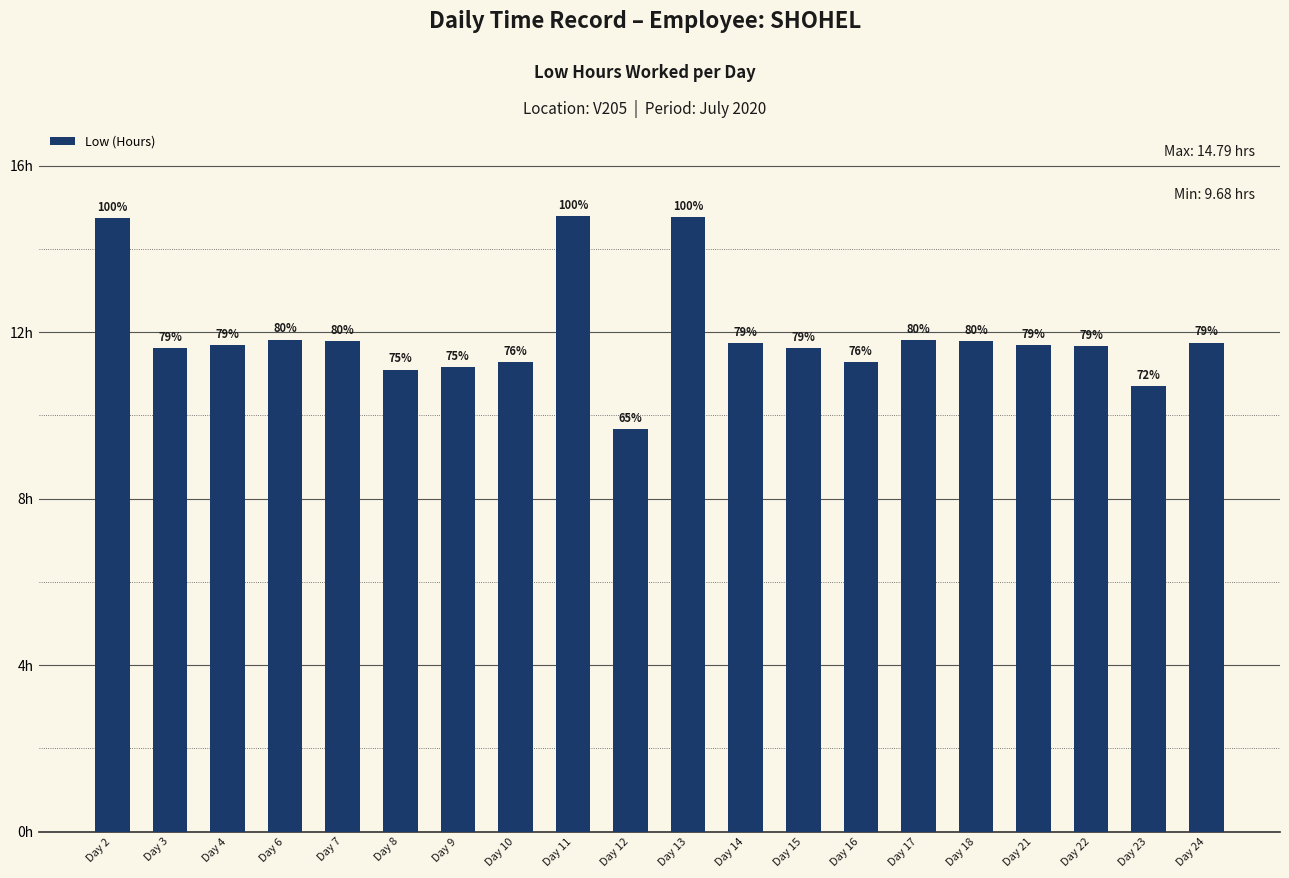

Reading right to left, transcribe all the data shown in this chart.

Day 24=11.8	Day 23=10.7	Day 22=11.7	Day 21=11.7	Day 18=11.8	Day 17=11.8	Day 16=11.3	Day 15=11.6	Day 14=11.7	Day 13=14.8	Day 12=9.7	Day 11=14.8	Day 10=11.3	Day 9=11.2	Day 8=11.1	Day 7=11.8	Day 6=11.8	Day 4=11.7	Day 3=11.6	Day 2=14.7